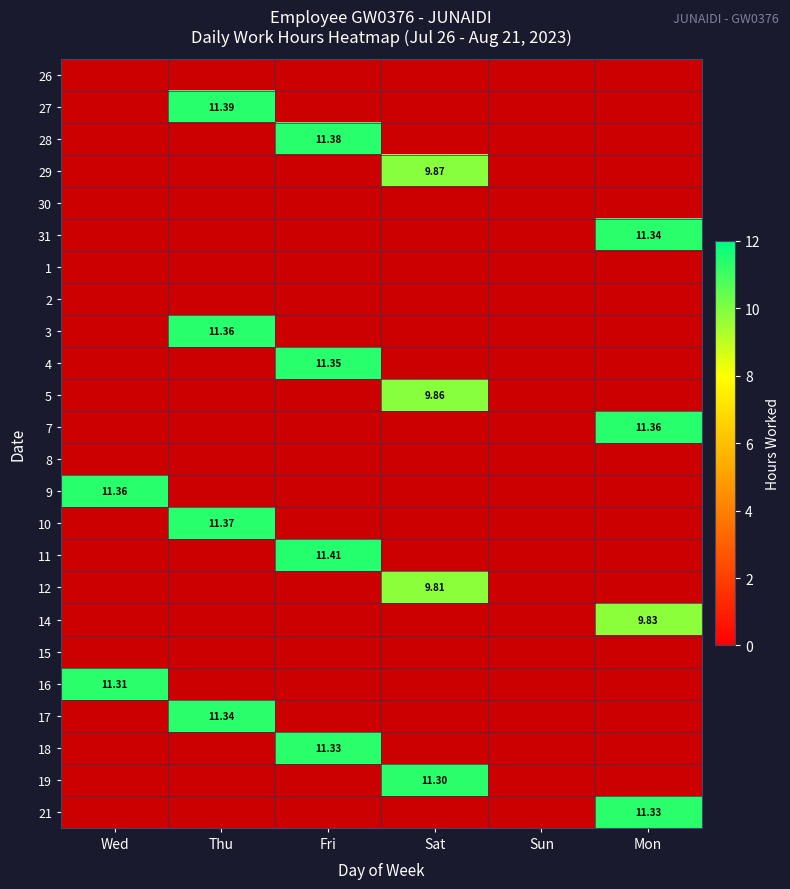

Rank the series at Thu from highest to lowest value.

27, 10, 3, 17, 26, 28, 29, 30, 31, 1, 2, 4, 5, 7, 8, 9, 11, 12, 14, 15, 16, 18, 19, 21